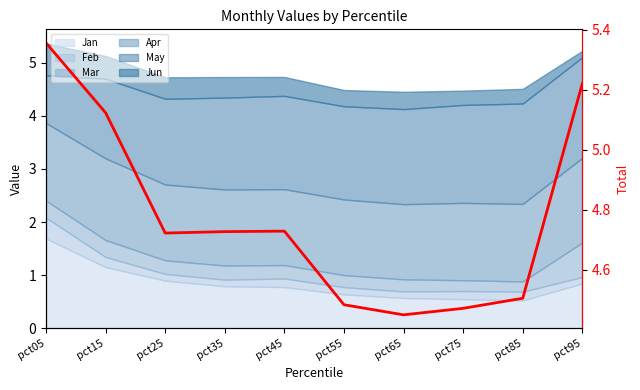

The chart shows a value of 5.2 at pct95. True or false?

True